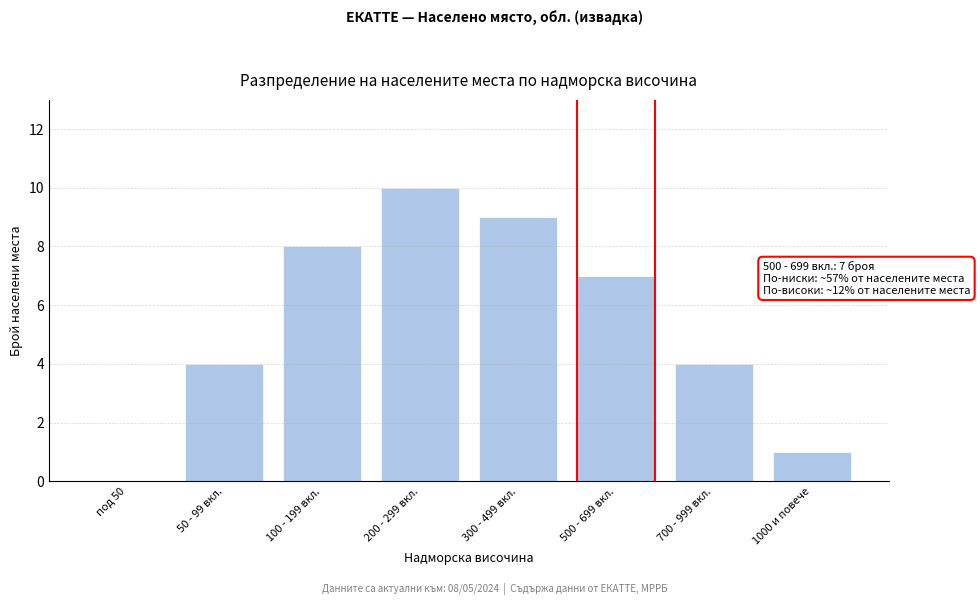

Reading left to right, list all the values displayed in this chart.

под 50=0	50 - 99 вкл.=4	100 - 199 вкл.=8	200 - 299 вкл.=10	300 - 499 вкл.=9	500 - 699 вкл.=7	700 - 999 вкл.=4	1000 и повече=1